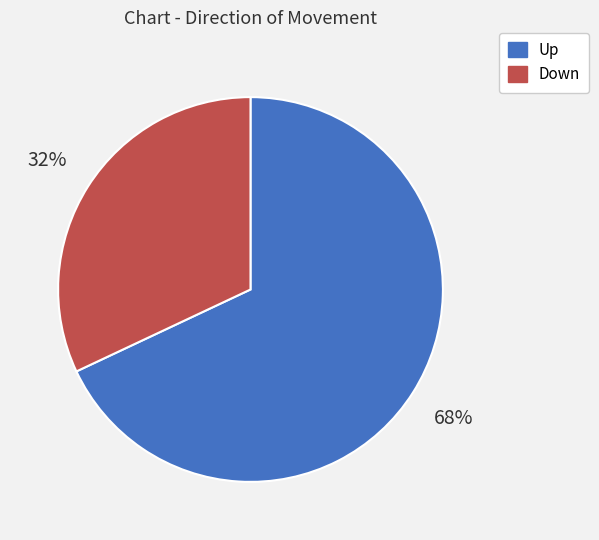

Is there a majority slice in this chart?

Yes